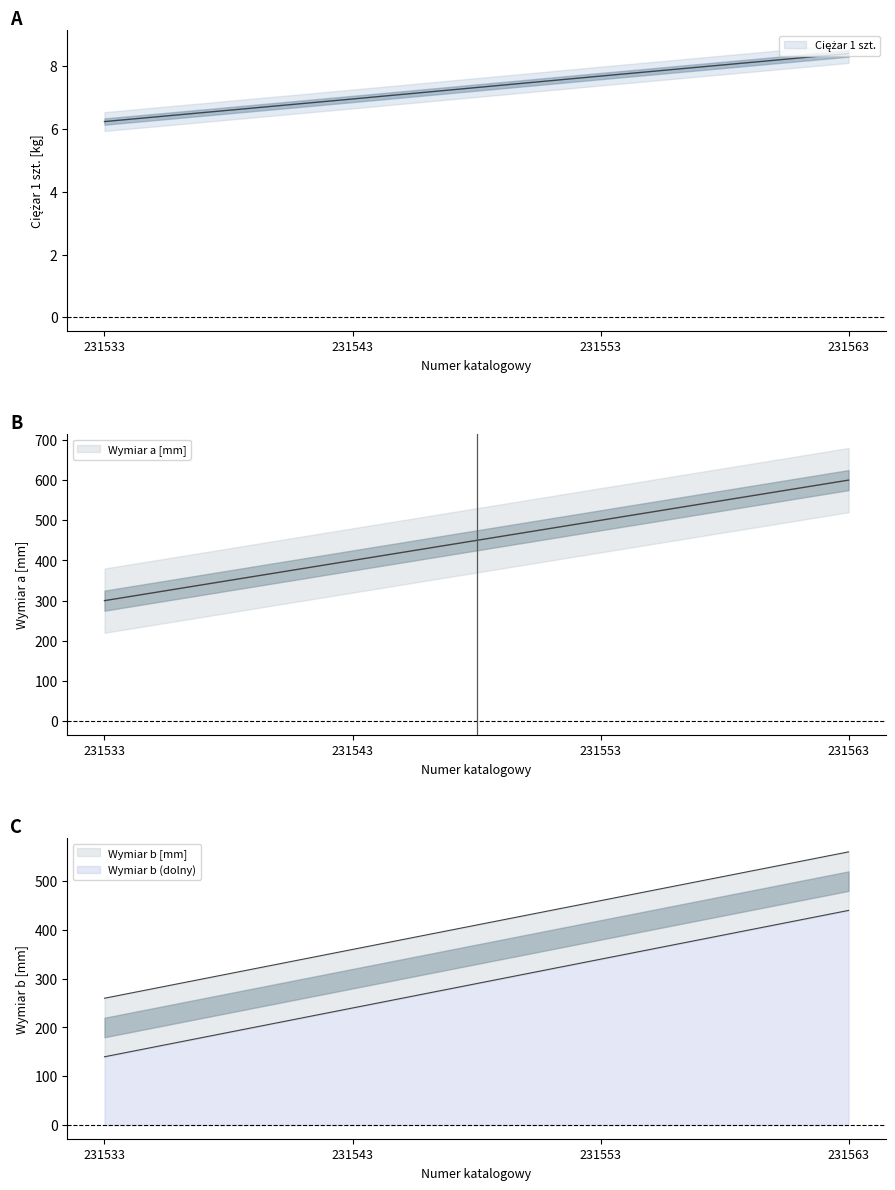

Between 231543 and 231563, which series saw the biggest shift?

Wymiar a [mm]